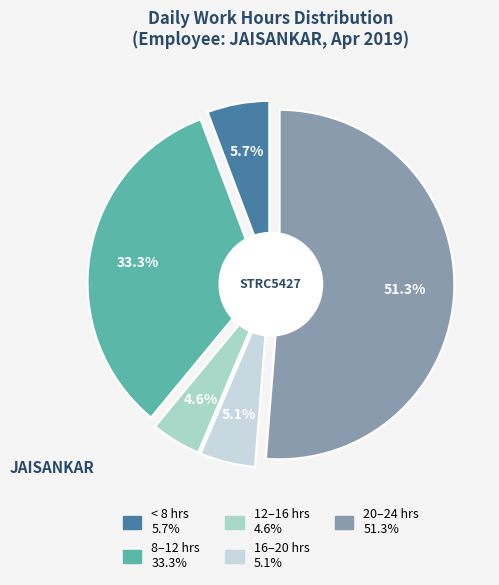

Is it true that 13 is 4% of the pie?

True